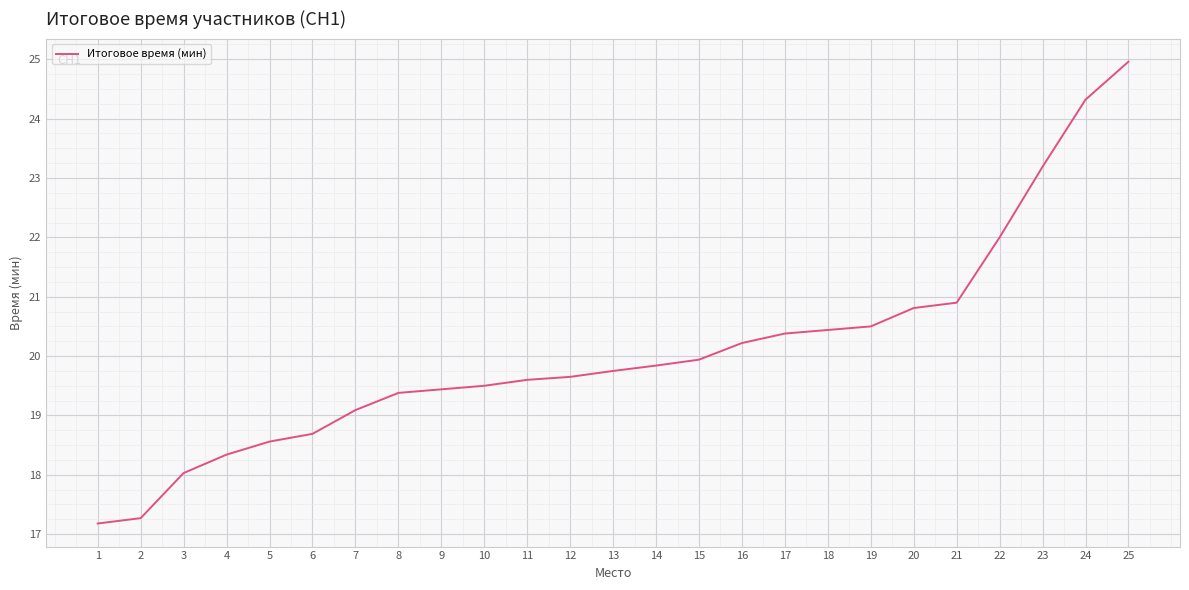

What is the sum of all values?

502.0